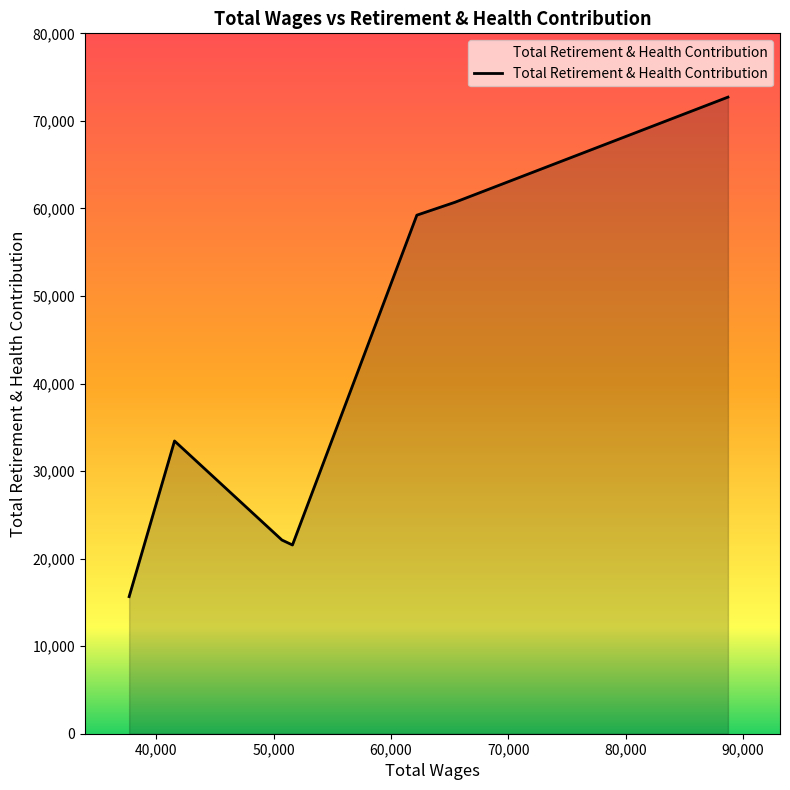

True or false: there are more than 2 points higher than both neighbors.

False